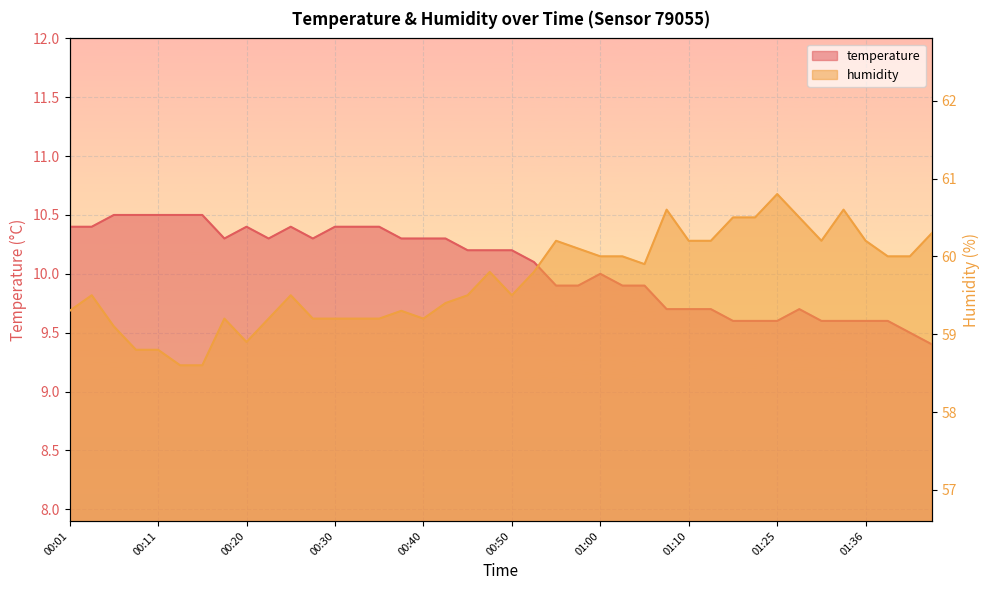

What is the label of the 7th point from the right?

01:28